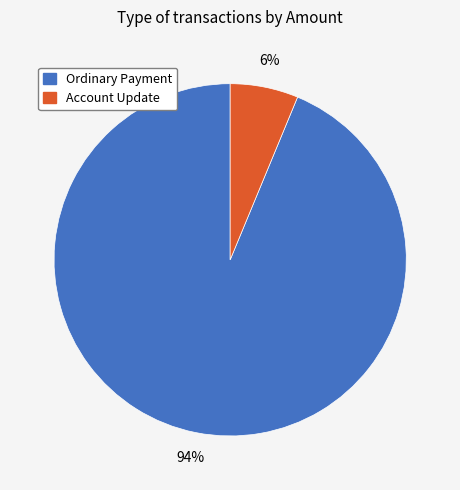

To the nearest percent, what is the average slice percentage?

50%